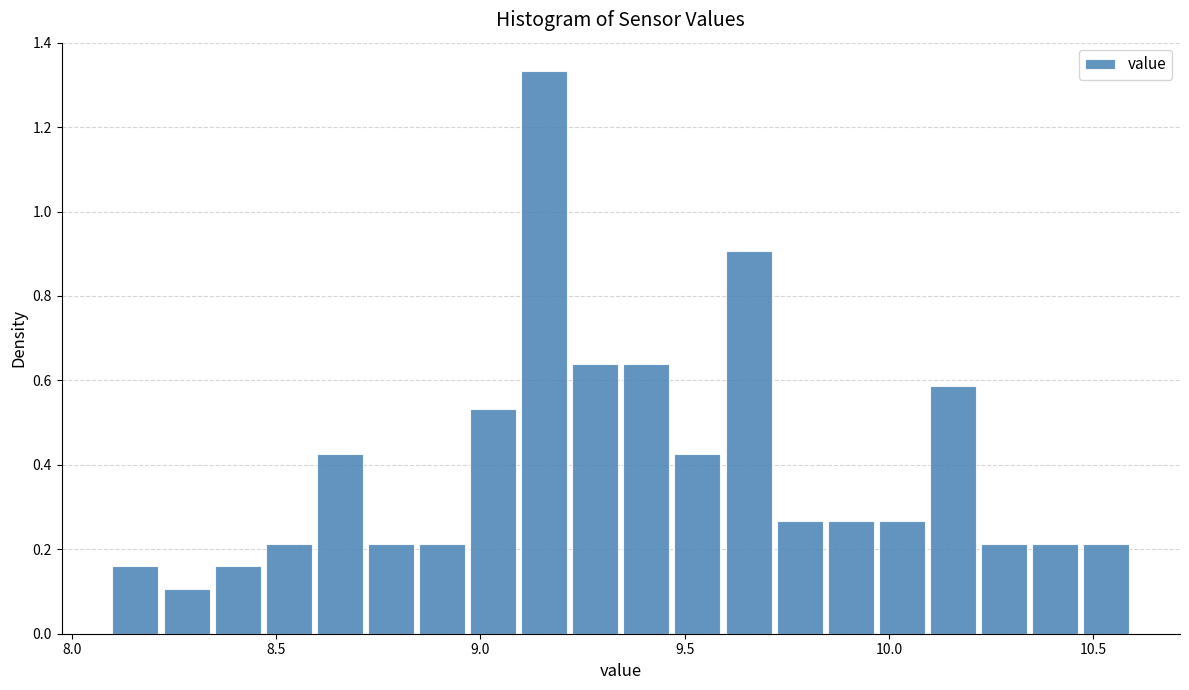

Around what value on the x-axis is the tallest bar? Give the approximate position of its centre, as read against the axis.

9.15